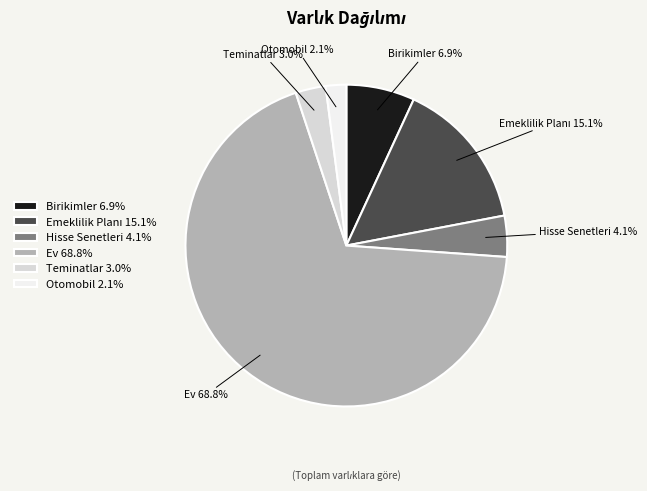

Does any single category account for the majority?

Yes